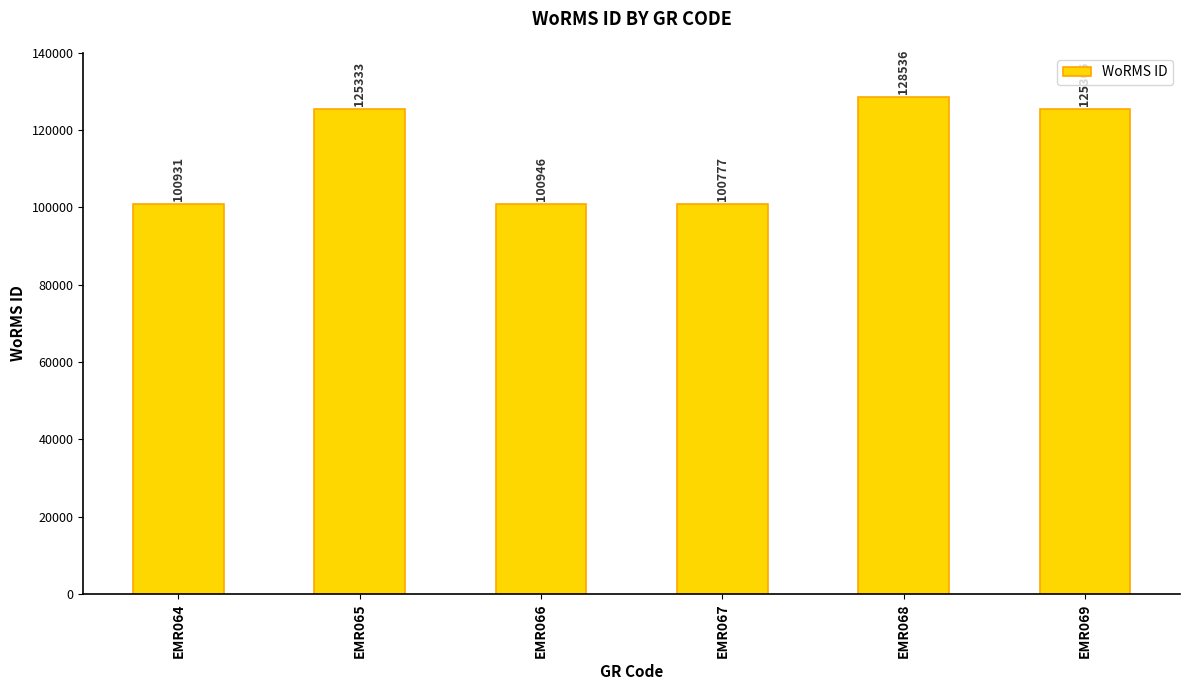

Between EMR064 and EMR065, which is larger?

EMR065